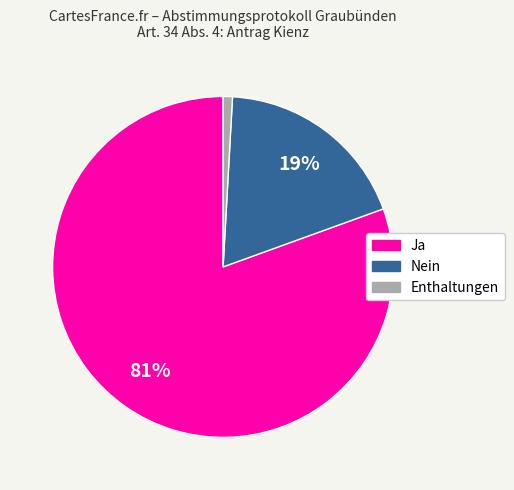

What is the largest slice in the pie chart?

Ja